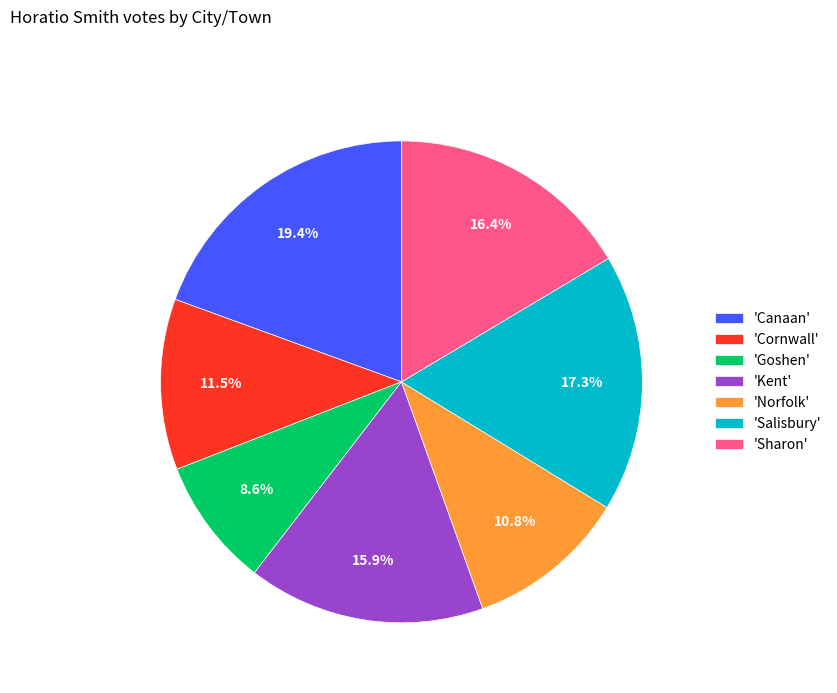

What portion of the pie excludes 'Sharon'?

83.6%